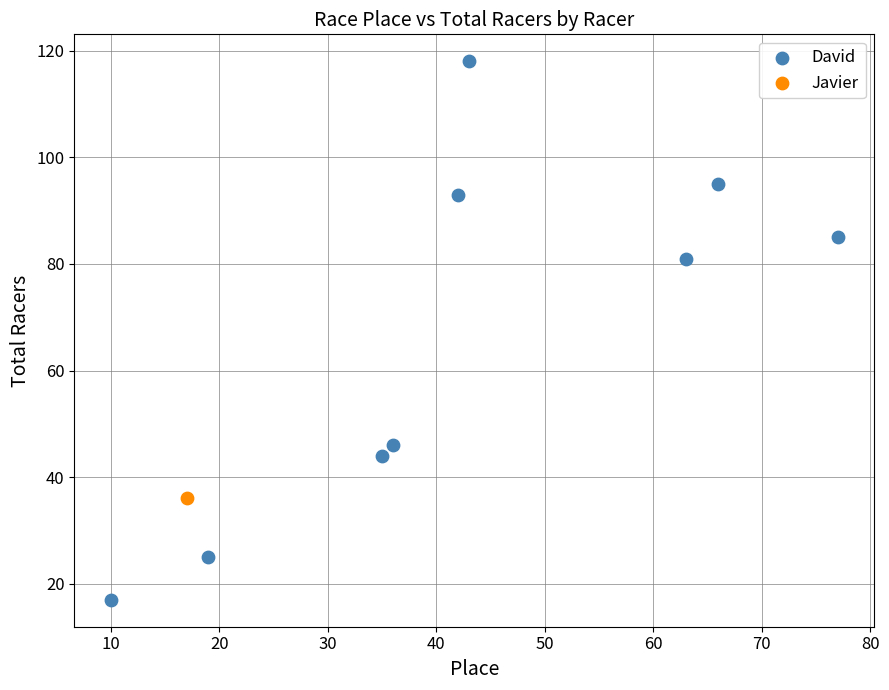

What are all the series names shown in the legend?

David, Javier